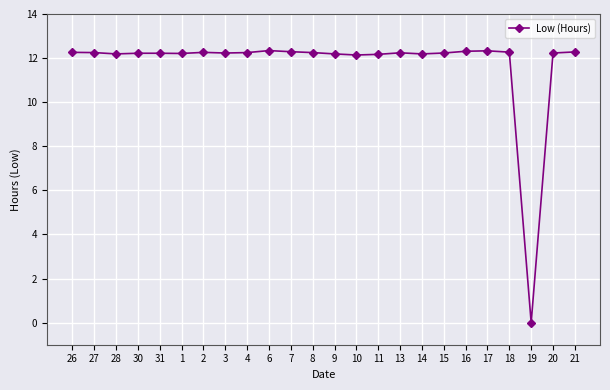

What is the maximum value shown in the chart?

12.3